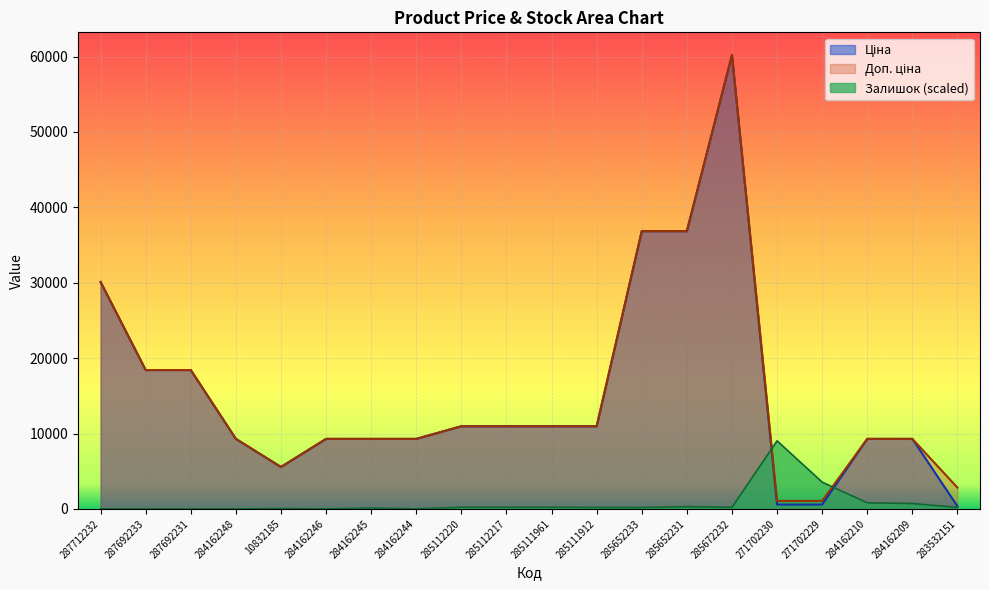

What is the maximum value shown in the chart?

60205.6